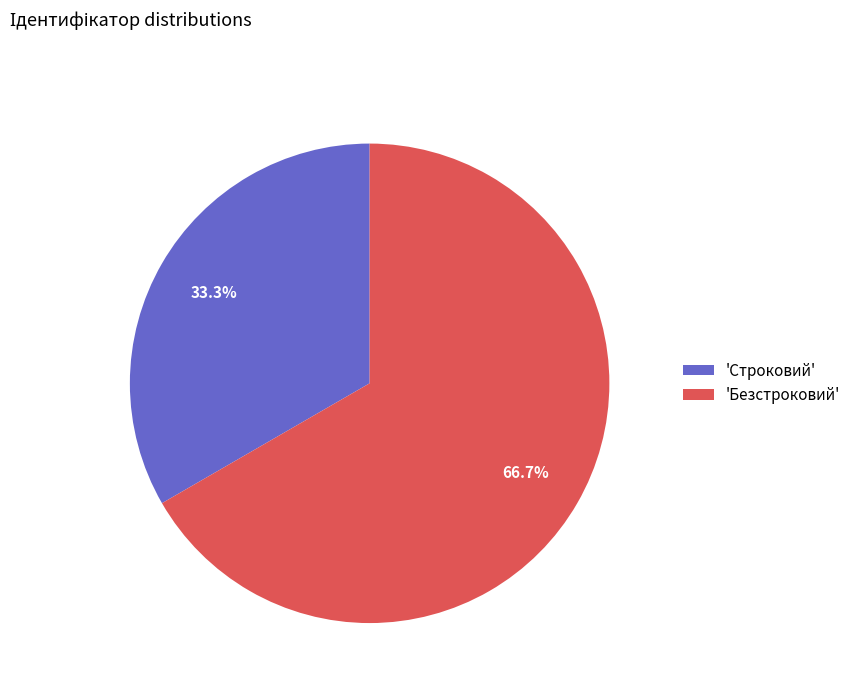

How many segments does this pie chart have?

2